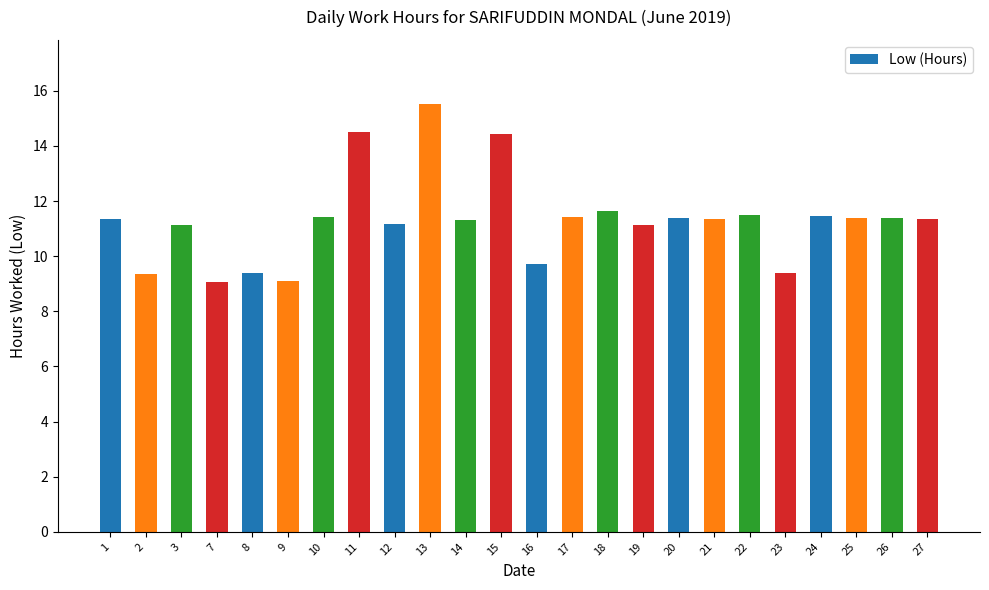

The value at 16 is 17.4. True or false?

False